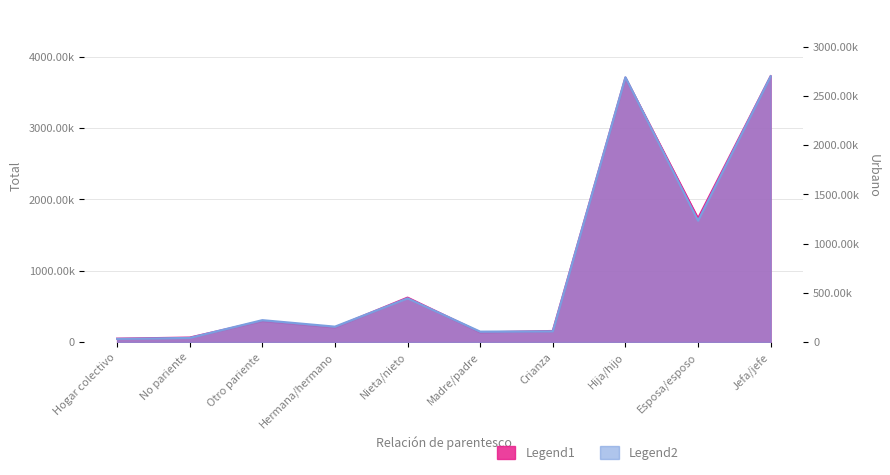

At how many categories does at least one series exceed 3066737?

2